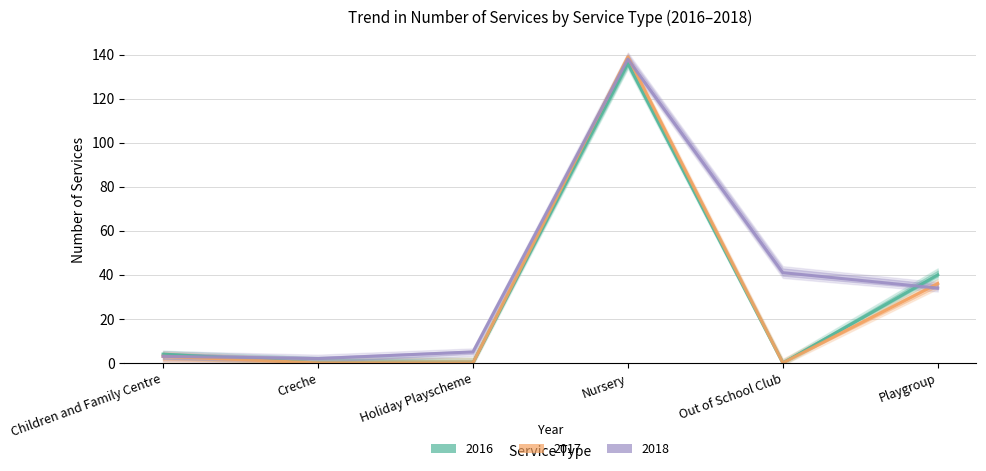

Reading left to right, extract all data points from this chart.

Number of services 2016: 4	0	0	136	0	40
Number of services 2017: 3	0	0	139	0	36
Number of services 2018: 3	2	5	138	41	34